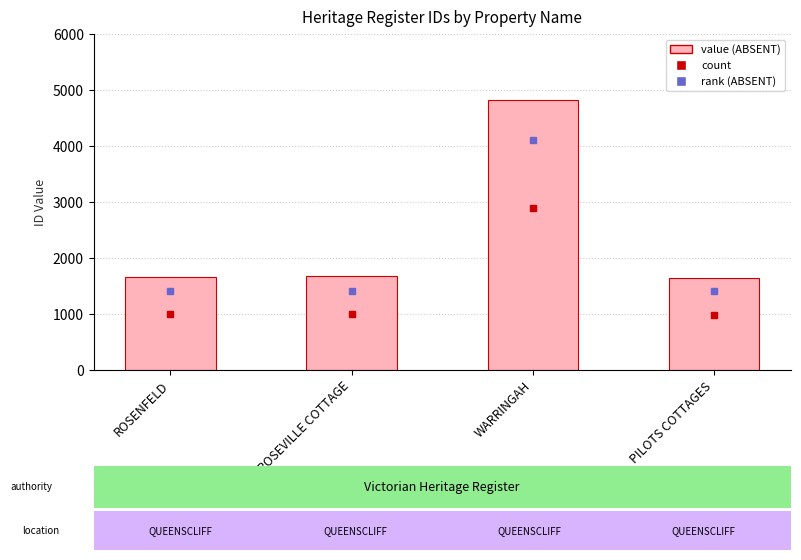

What is the change in value from ROSENFELD to WARRINGAH?

+3164